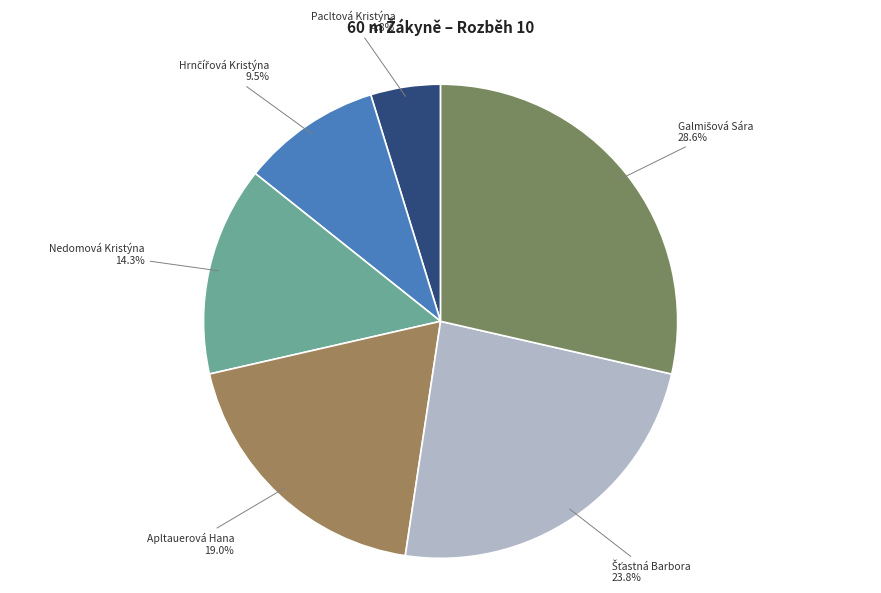

Is there any slice that represents more than half of the pie?

No